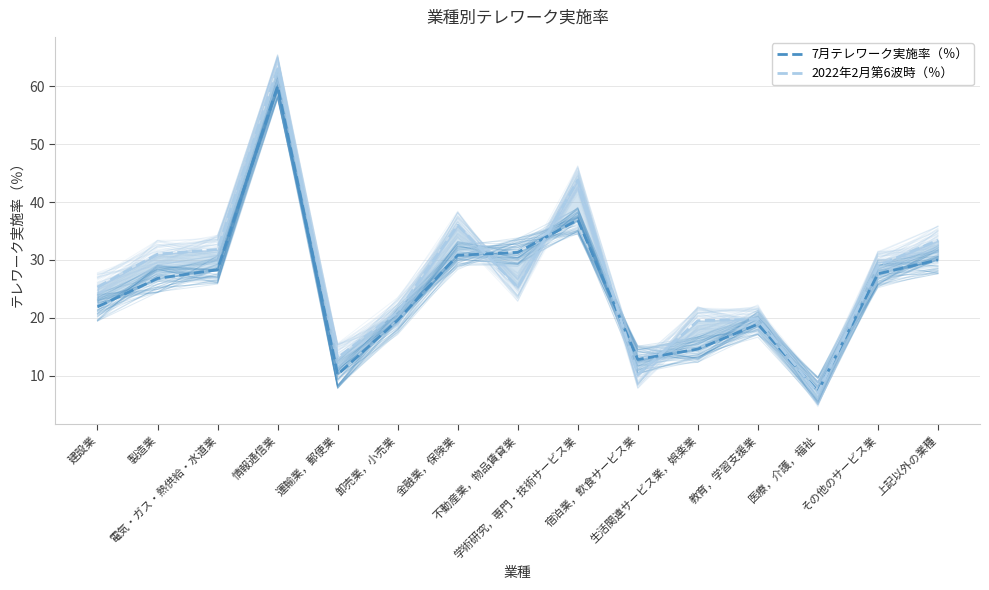

Is this an area chart (filled region under the line)?

No